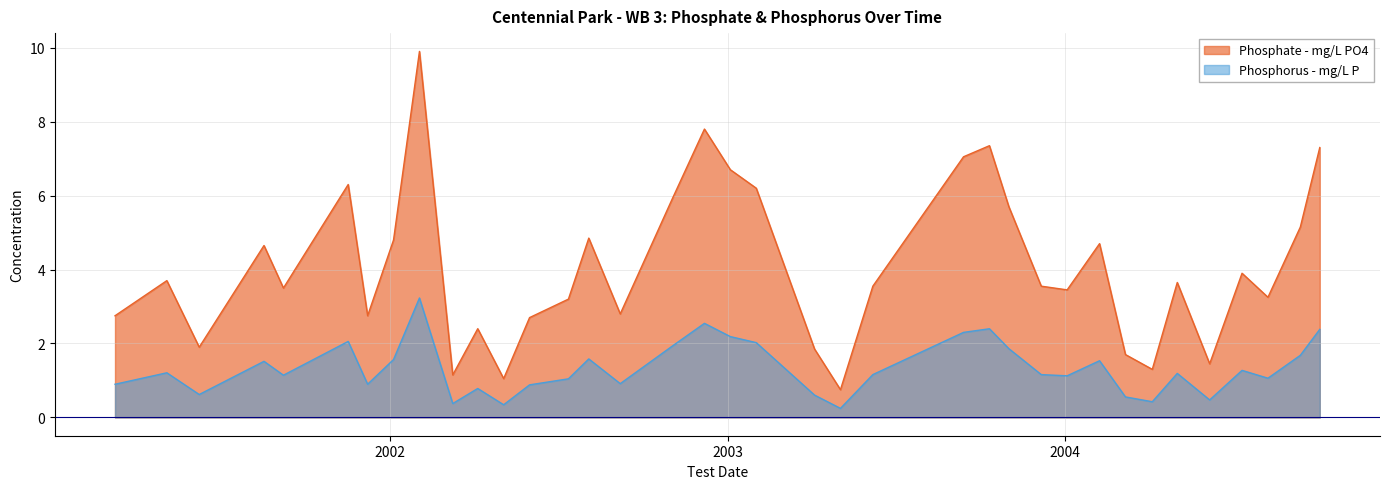

What is the difference between the highest and lowest values at 2002-03-10?

0.8